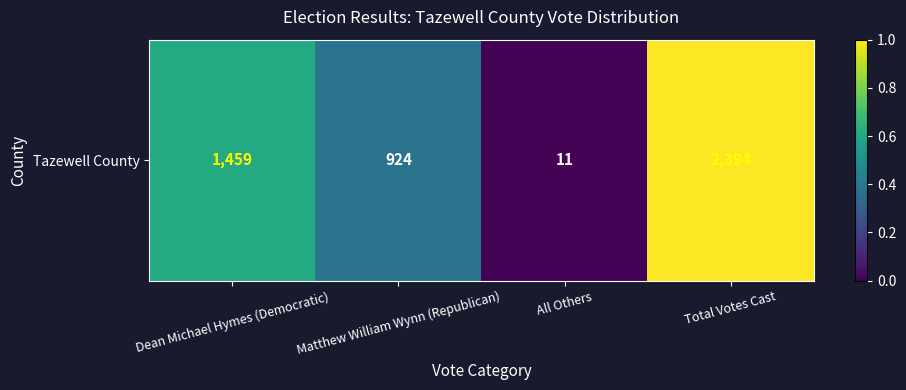

Rank the categories by value from highest to lowest.

Total Votes Cast, Dean Michael Hymes (Democratic), Matthew William Wynn (Republican), All Others